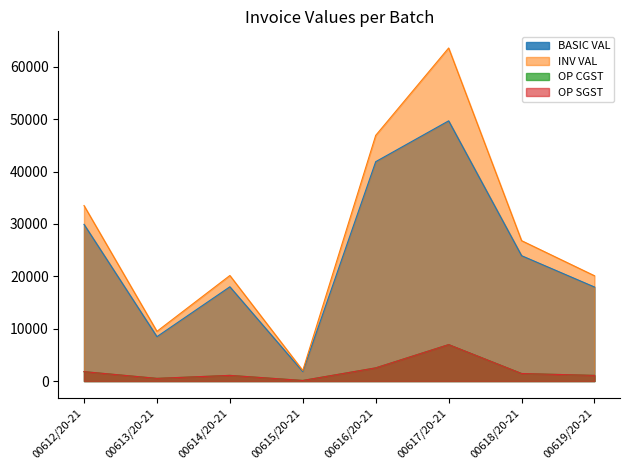

What is the difference between the highest and lowest values at 00616/20-21?

44416.1